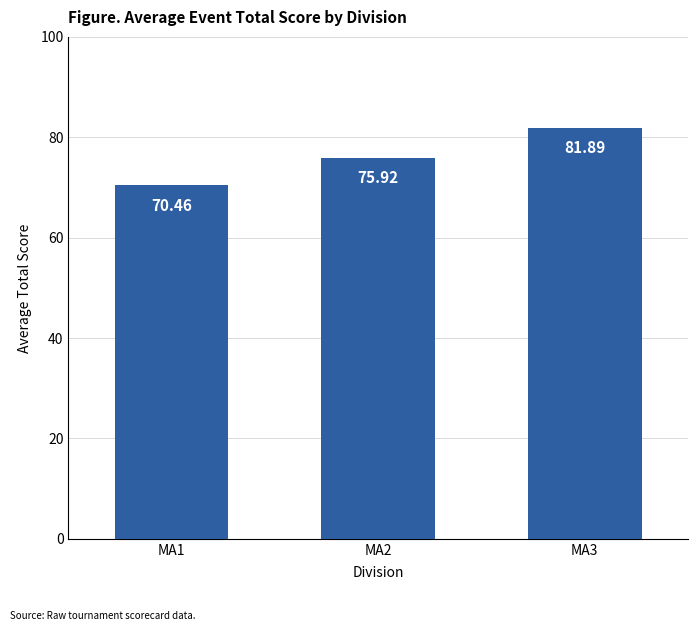

Reading left to right, extract all data points from this chart.

MA1=70.5	MA2=75.9	MA3=81.9